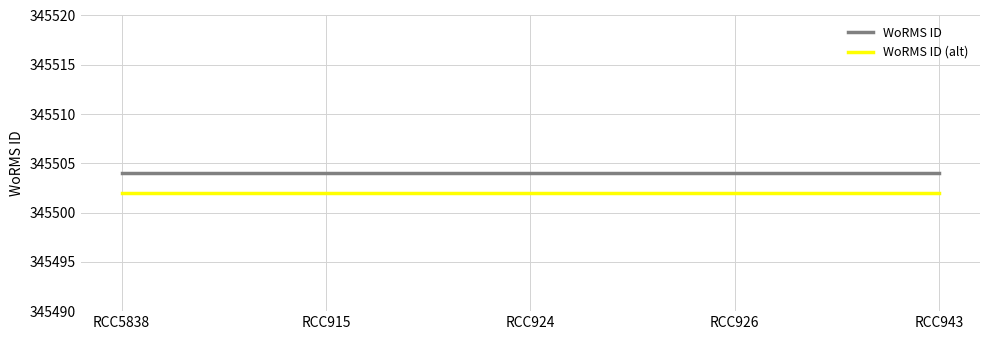

What is the approximate value of WoRMS ID (alt) at RCC915?

345502